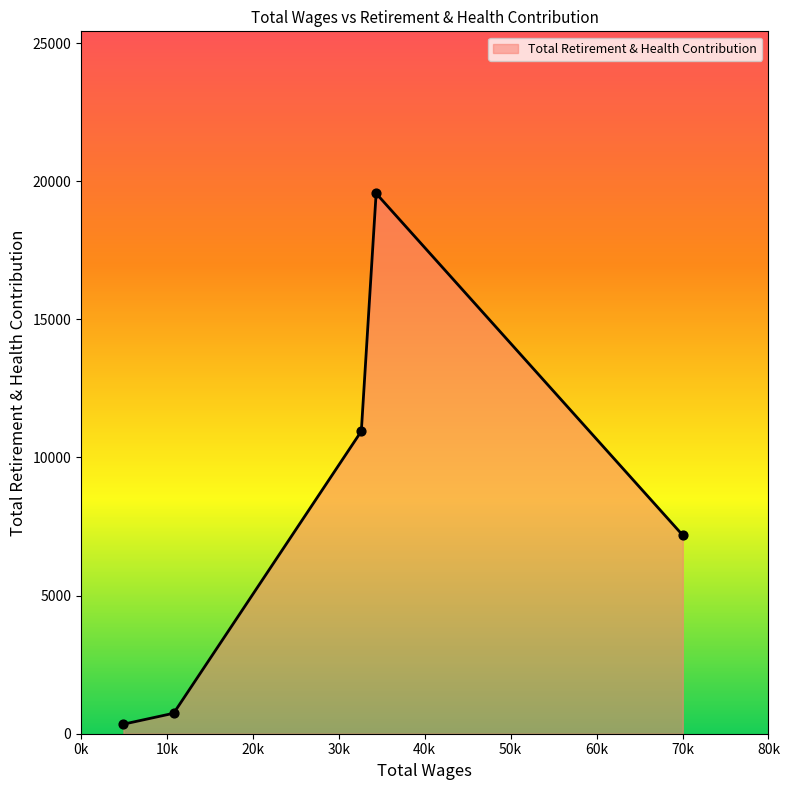

What is the greatest value displayed?

19556